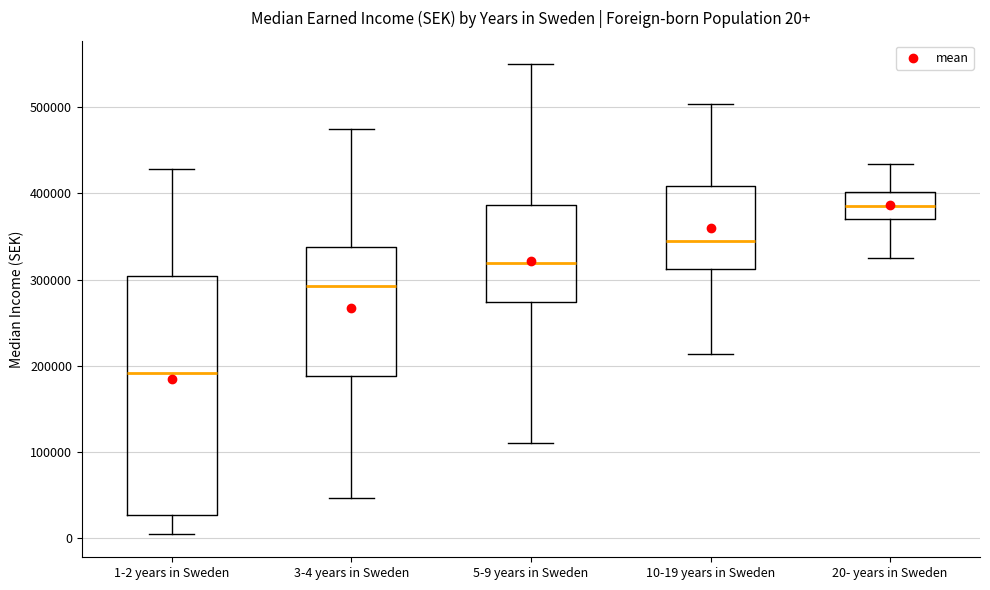

Comparing the boxes themselves (not the whiskers), which one is the tallest?

1-2 years in Sweden